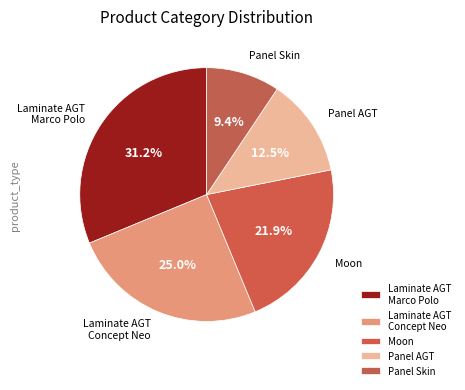

What percentage is the Moon slice, to the nearest percent?

22%